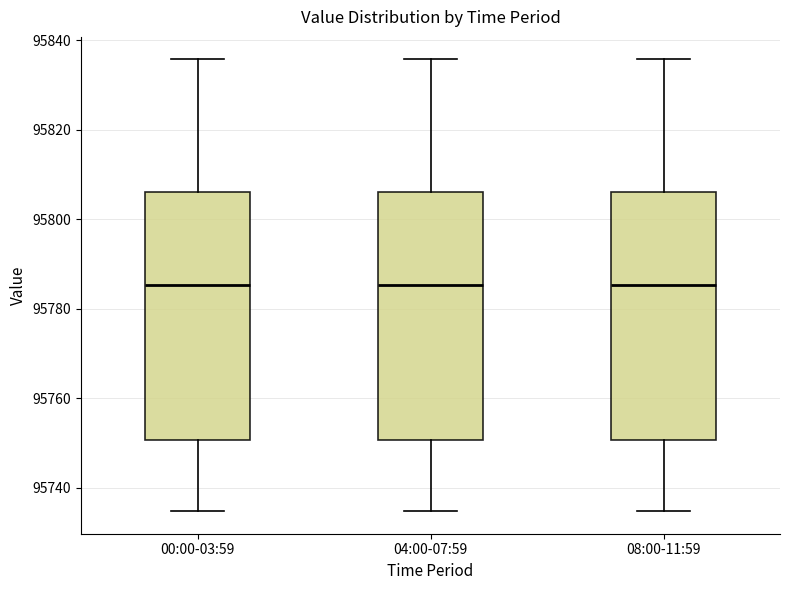

Reading left to right, transcribe this box plot: for each box, give where its median line is, the range the box spans, and where its two whiskers end, as read against the y-axis. The values are not printed on the chart, so give them approximately, as read against the axis.

00:00-03:59: median 95786, box 95750 to 95806, whiskers 95734 to 95836
04:00-07:59: median 95786, box 95750 to 95806, whiskers 95734 to 95836
08:00-11:59: median 95786, box 95750 to 95806, whiskers 95734 to 95836